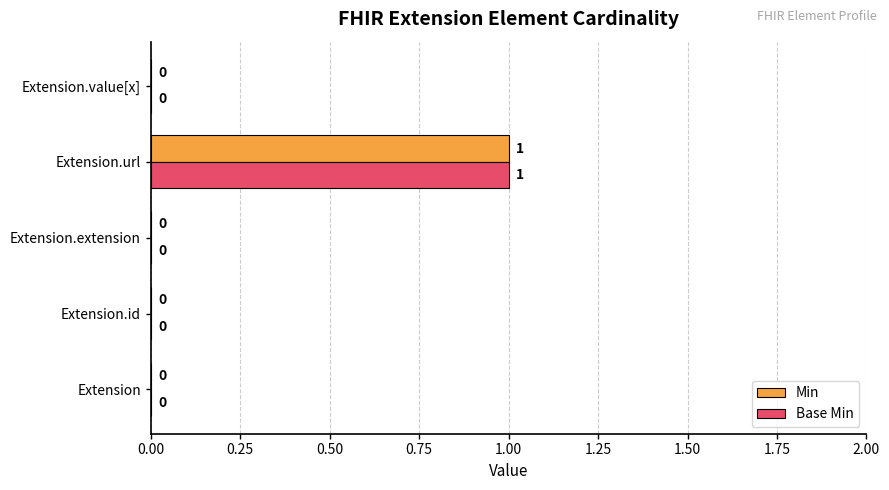

Is it true that Base Min equals 1 at Extension.url?

True